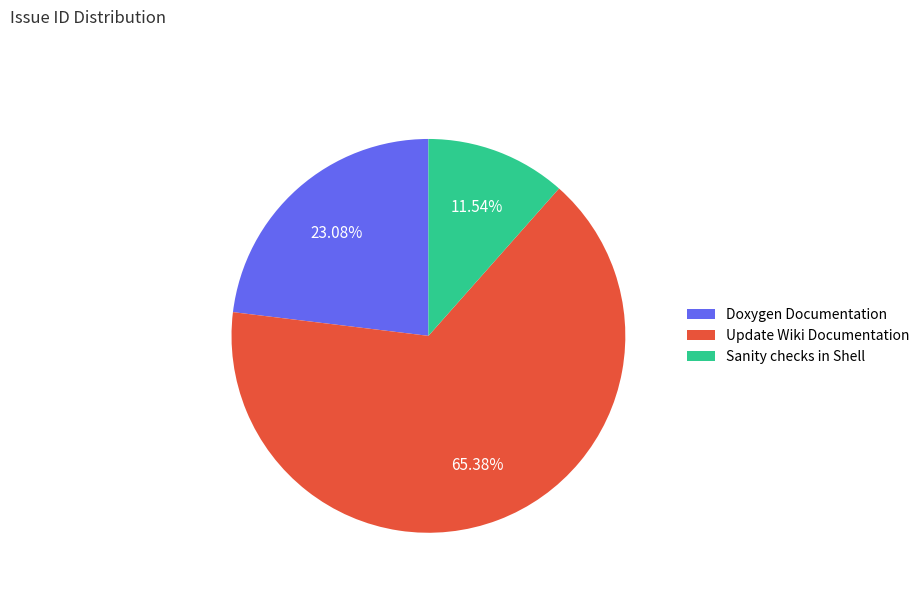

Between Doxygen Documentation and Update Wiki Documentation, which is larger?

Update Wiki Documentation